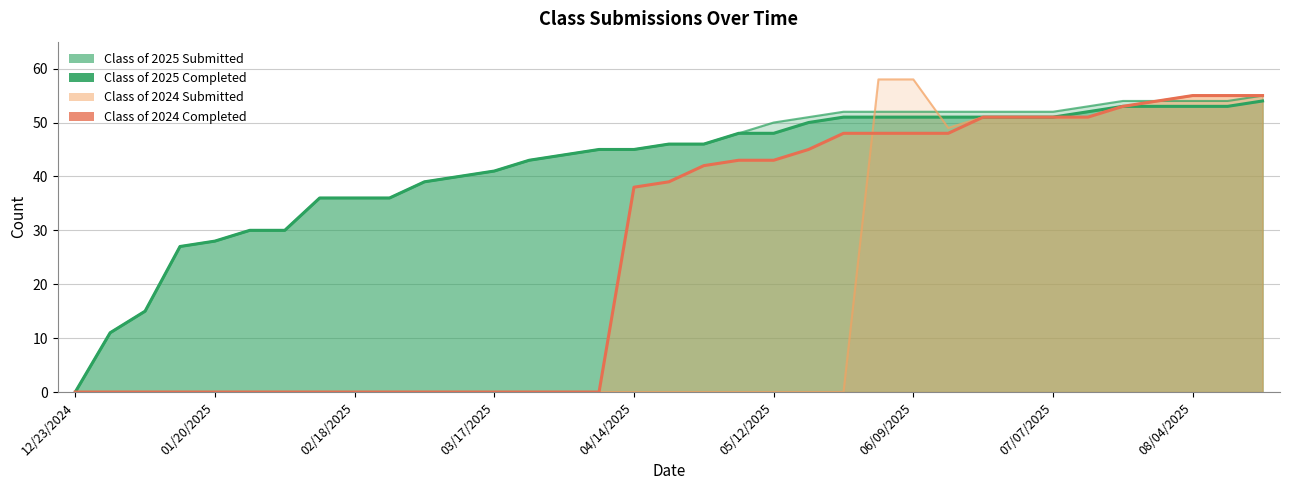

What are all the series names shown in the legend?

Class of 2025 Submitted, Class of 2025 Completed, Class of 2024 Submitted, Class of 2024 Completed